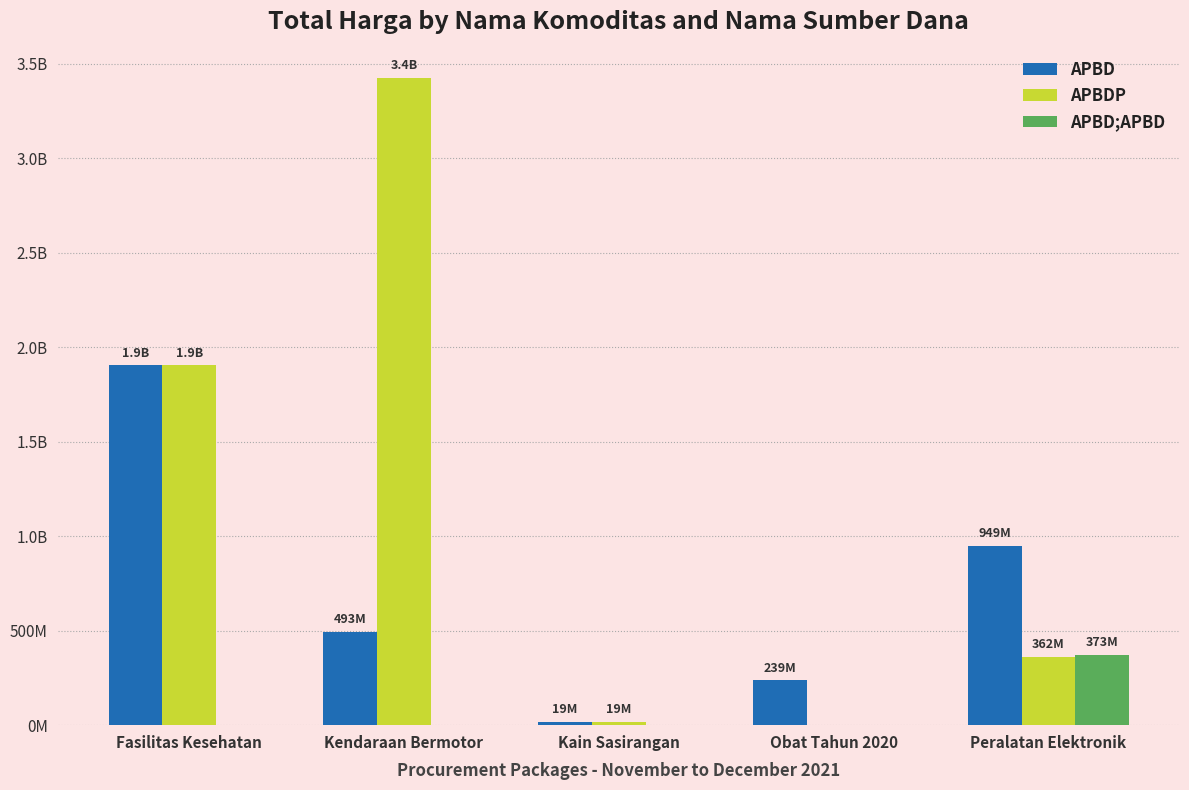

What is the maximum value shown in the chart?

3424122000